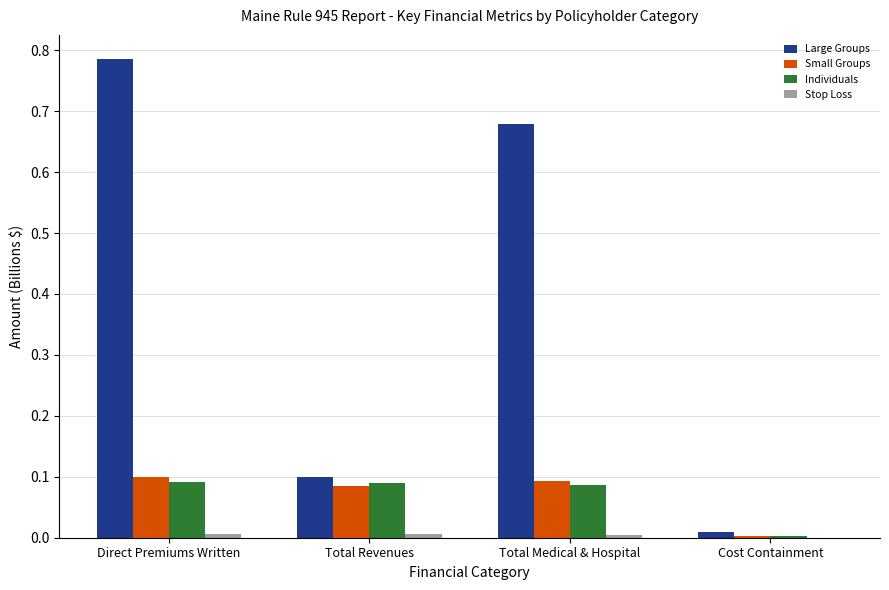

The value of Individuals at Total Medical & Hospital is 0.0. True or false?

False